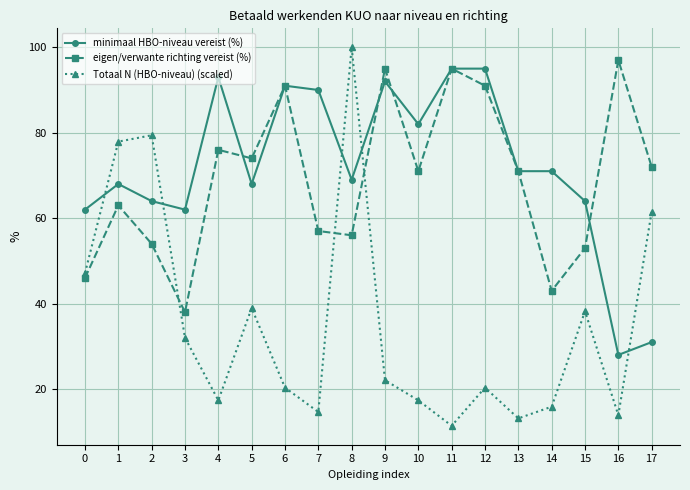

Rank the series at 8 from highest to lowest value.

Totaal N (HBO-niveau) (scaled), minimaal HBO-niveau vereist (%), eigen/verwante richting vereist (%)